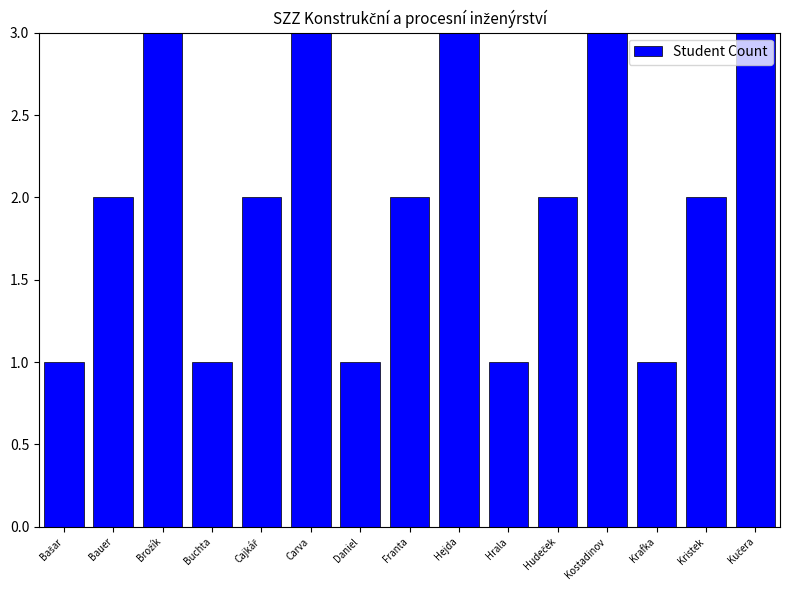

Approximately how many times larger is the value at Kostadinov compared to Carva?

1.0